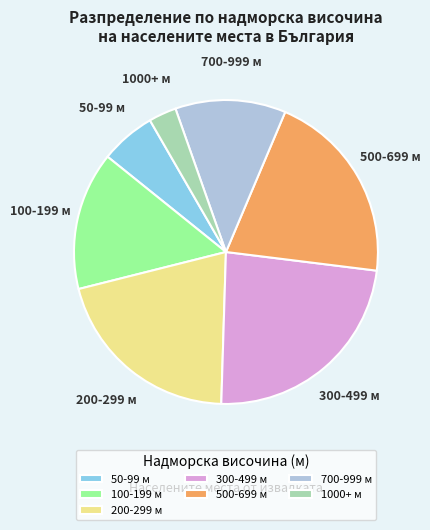

Which slice is the largest?

300-499 м